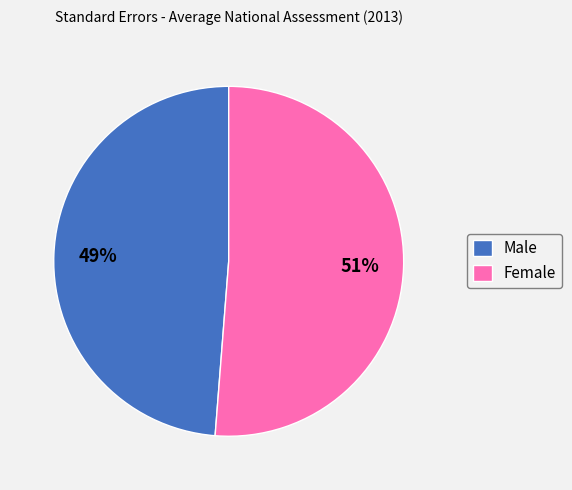

Count the number of slices in the pie.

2